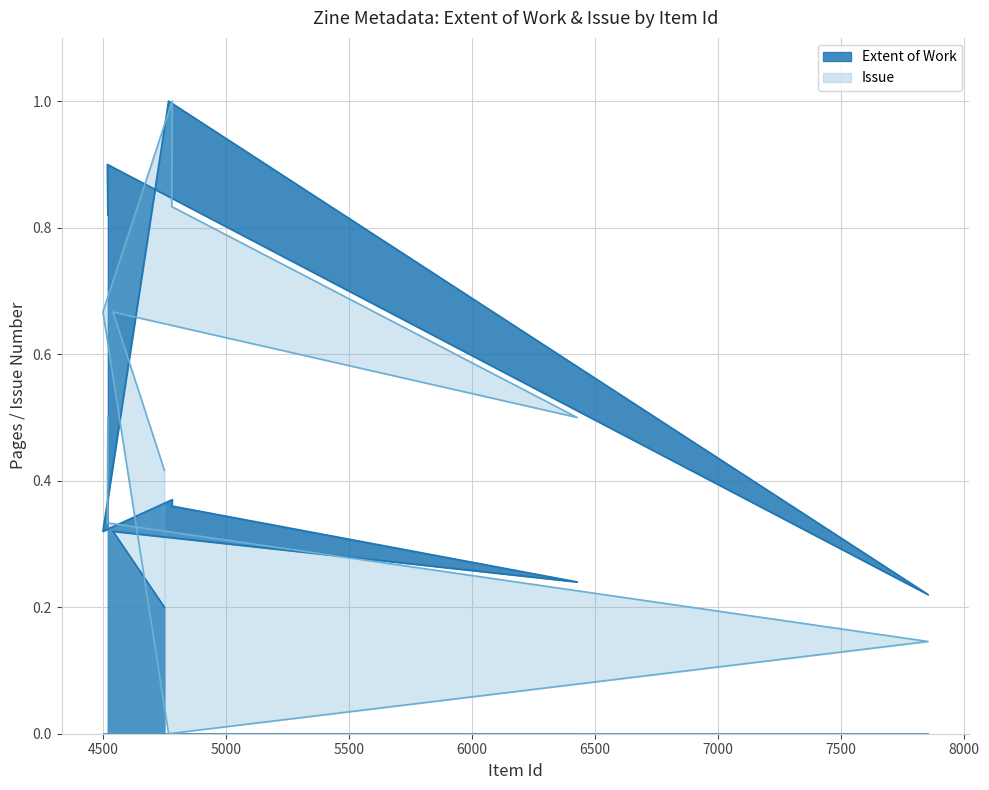

What is the difference between the second highest and second lowest values in the Extent of Work series?

0.7